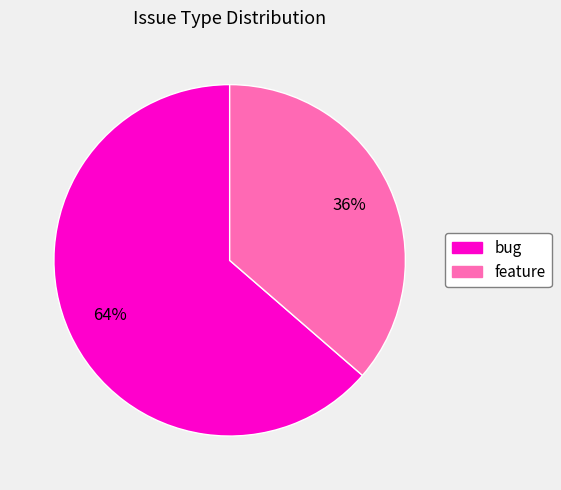

To the nearest percent, what is the average slice percentage?

50%